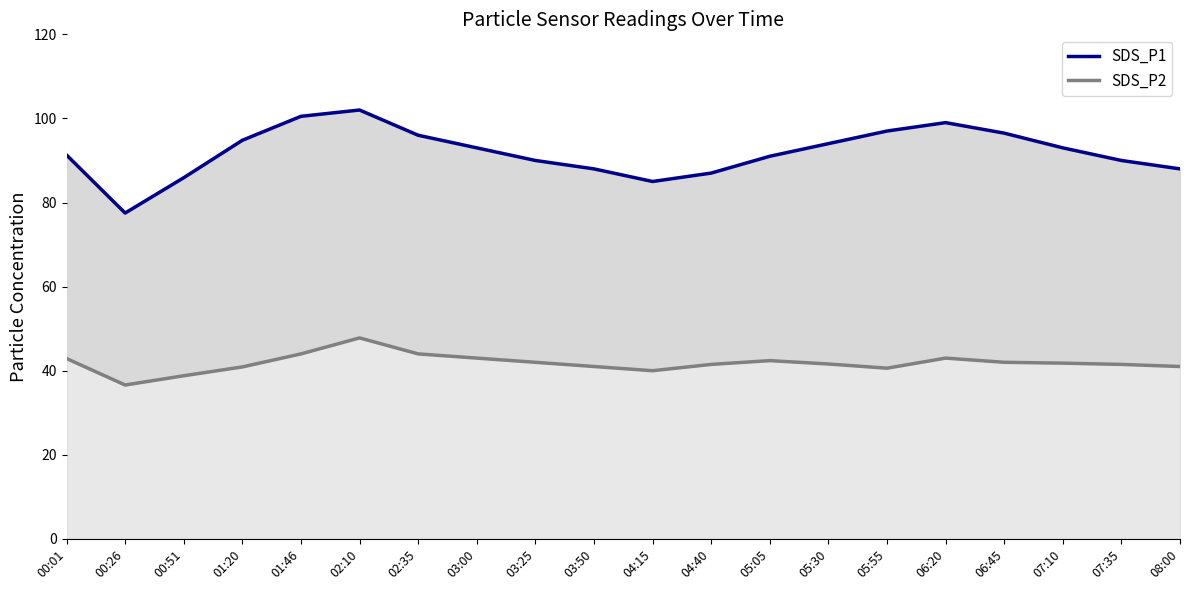

Reading left to right, transcribe all the data shown in this chart.

SDS_P1: 00:01=91.3	00:26=77.5	00:51=85.9	01:20=94.8	01:46=100.5	02:10=102.0	02:35=96.0	03:00=93.0	03:25=90.0	03:50=88.0	04:15=85.0	04:40=87.0	05:05=91.0	05:30=94.0	05:55=97.0	06:20=99.0	06:45=96.5	07:10=93.0	07:35=90.0	08:00=88.0
SDS_P2: 00:01=42.9	00:26=36.6	00:51=38.8	01:20=40.9	01:46=44.0	02:10=47.8	02:35=44.0	03:00=43.0	03:25=42.0	03:50=41.0	04:15=40.0	04:40=41.5	05:05=42.4	05:30=41.6	05:55=40.6	06:20=43.0	06:45=42.0	07:10=41.8	07:35=41.5	08:00=41.0